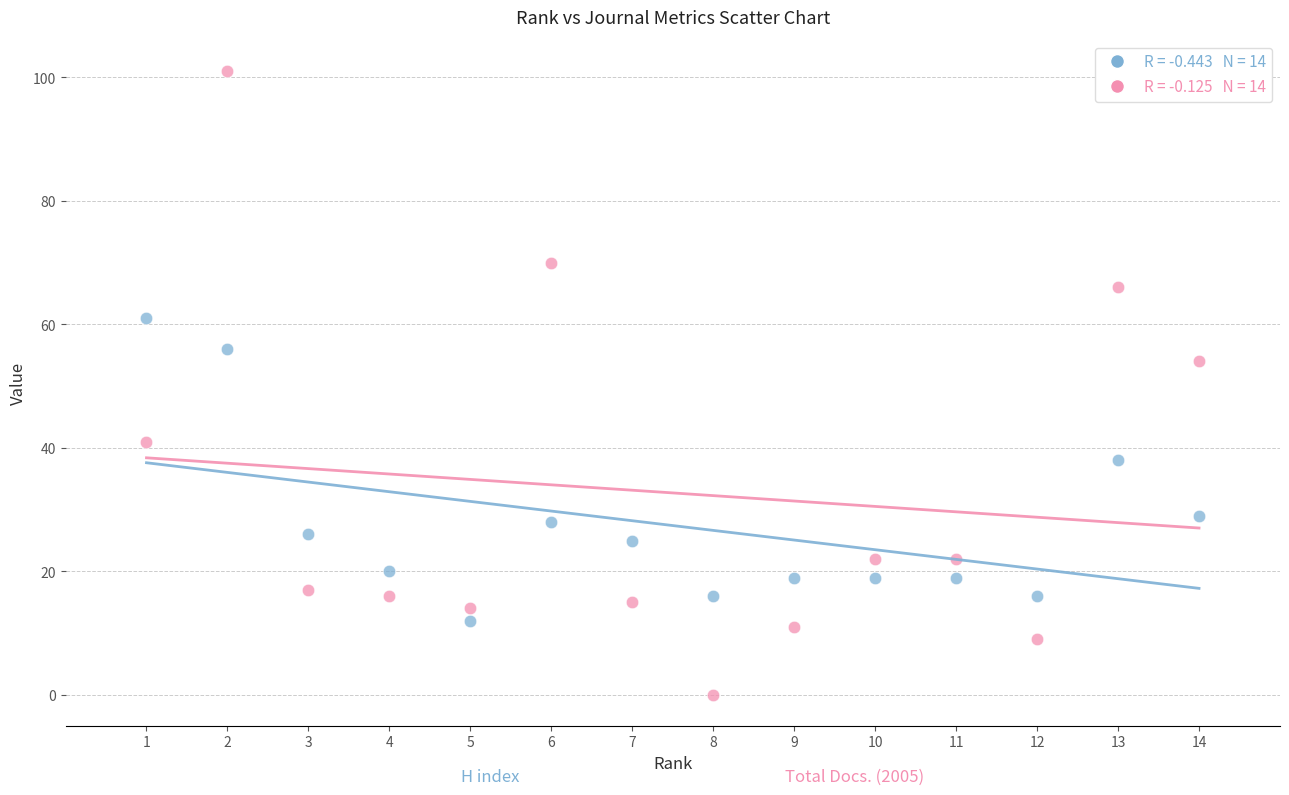

Across all data points, what is the range of X values (max minus min)?

13